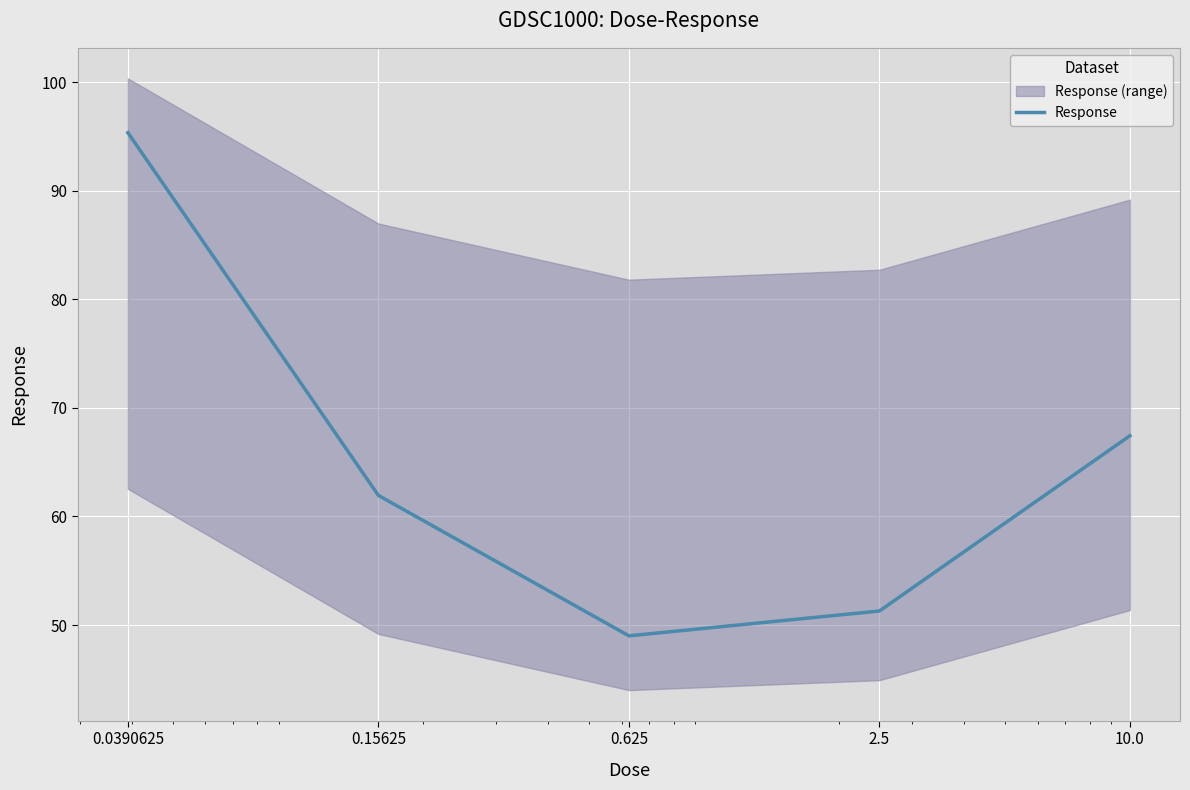

What position from the left is 2.5?

4